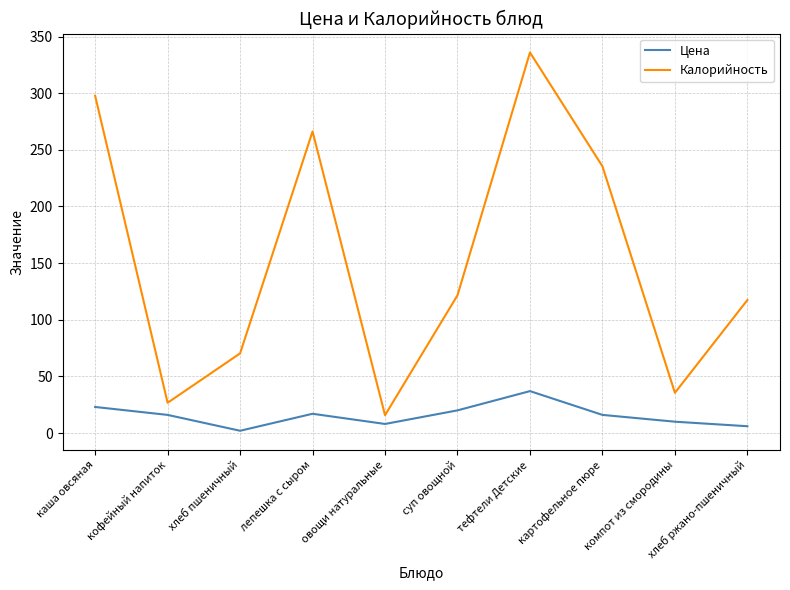

True or false: Калорийность and Цена cross at least once.

False